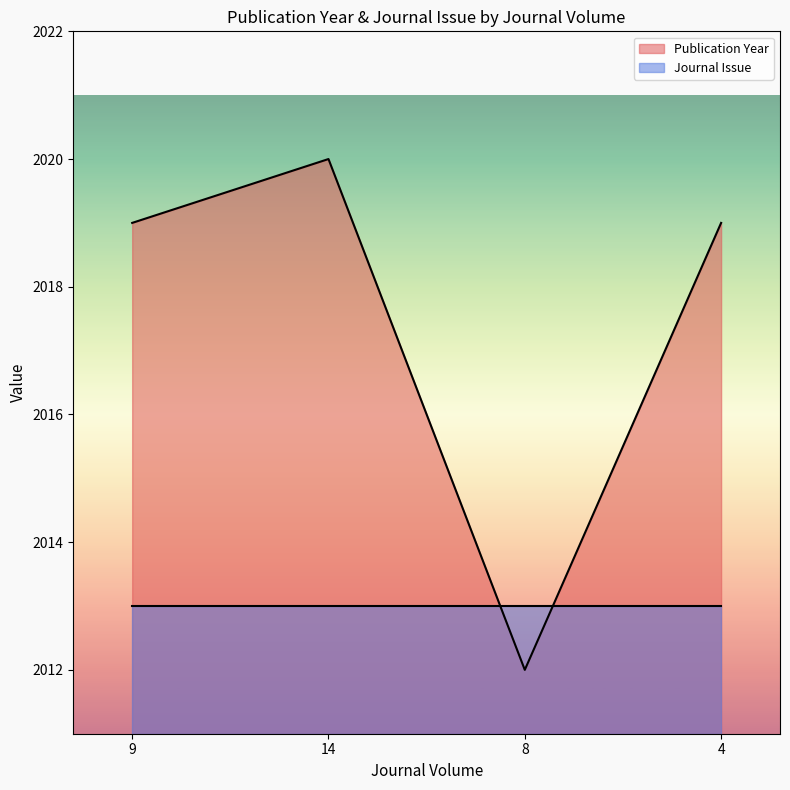

What is the change in value from 8 to 4?

+7